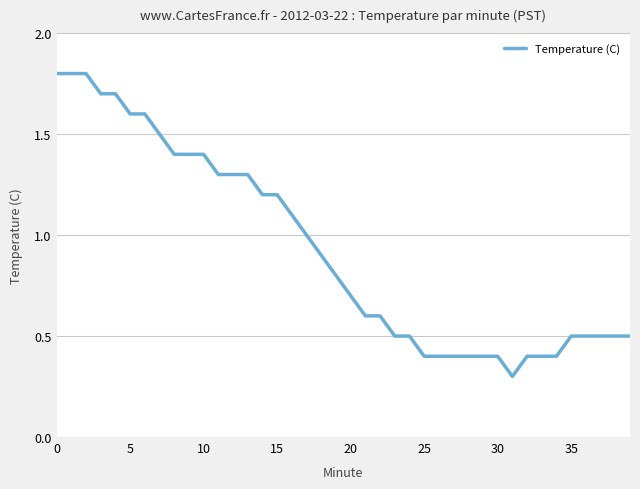

What is the smallest value displayed?

0.3